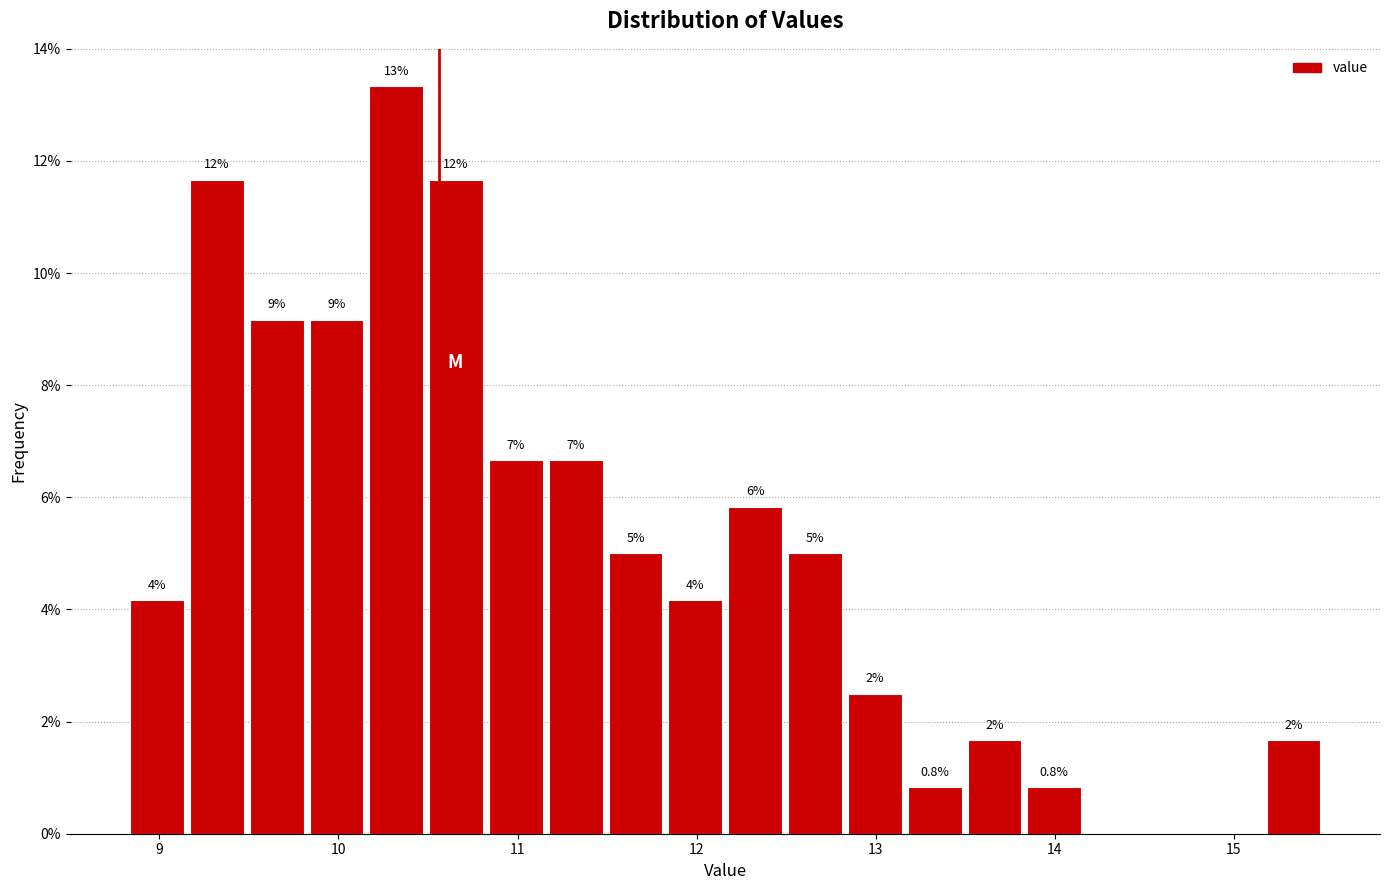

Read against the x-axis, roughly where is the centre of the tallest bar?

10.3